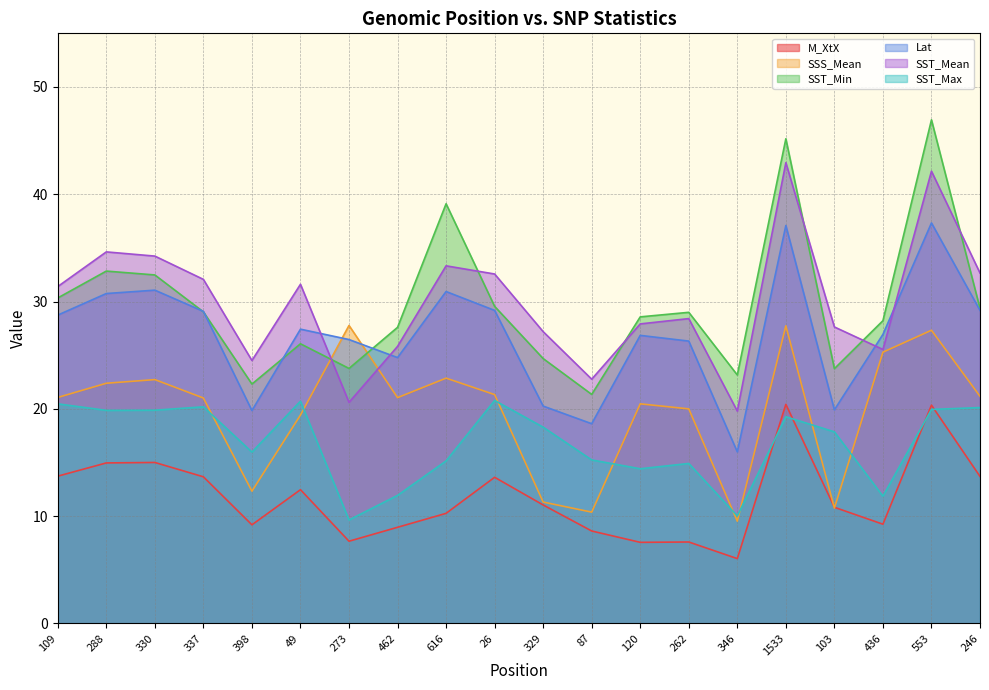

What is the difference between the SSS_Mean values at 262 and 398?

7.7